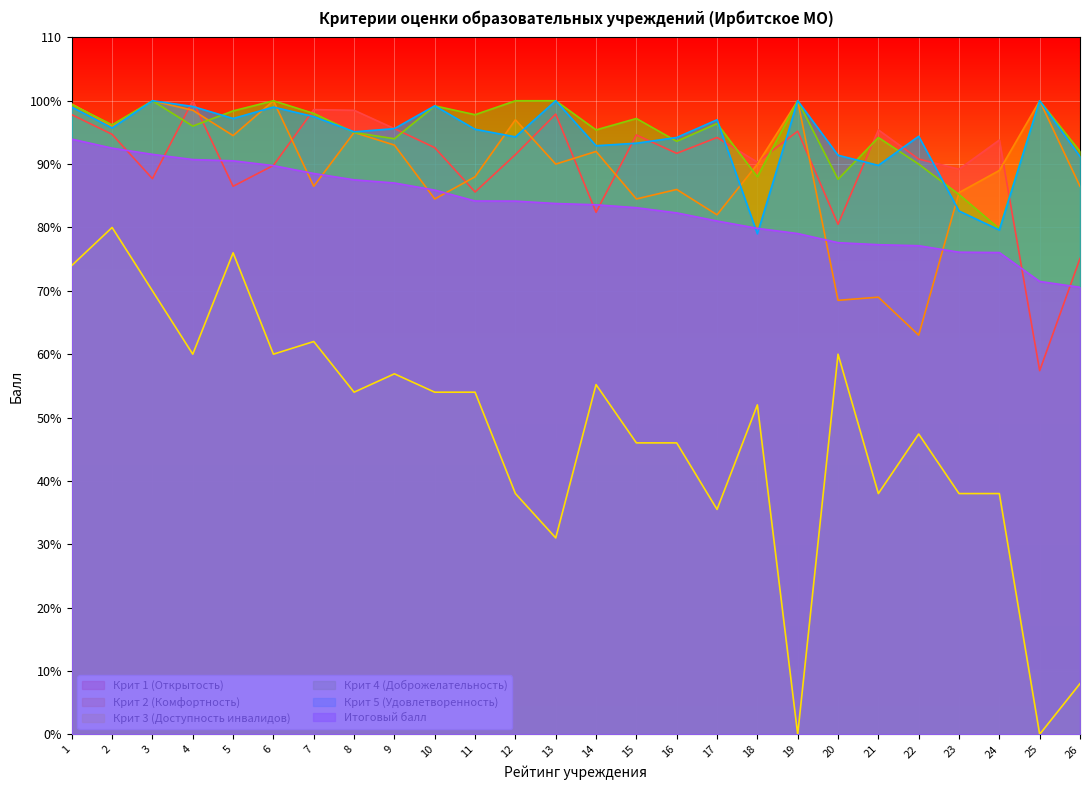

Is it true that Крит 5 (Удовлетворенность) equals 122.3 at 20?

False